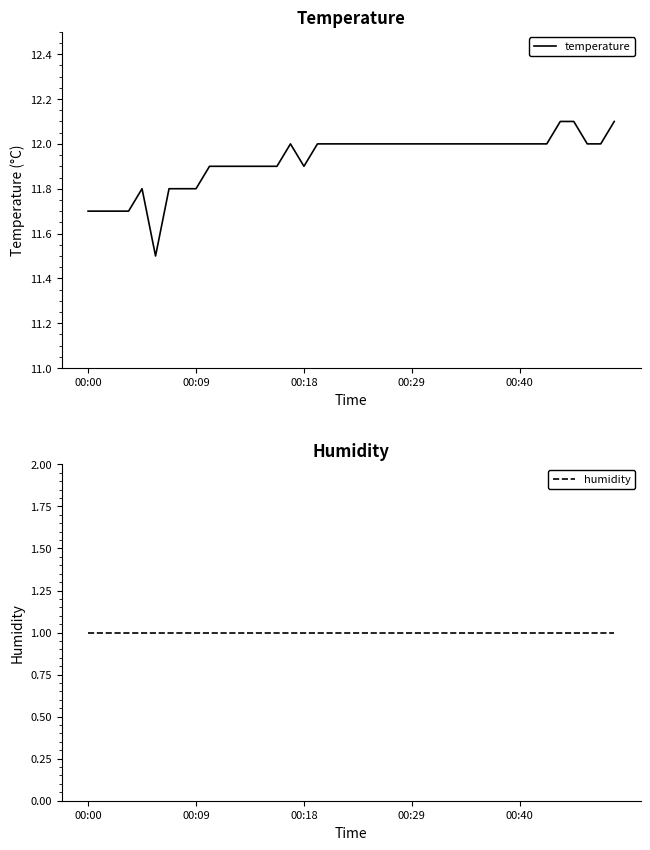

Which category has the highest value across all series?

35